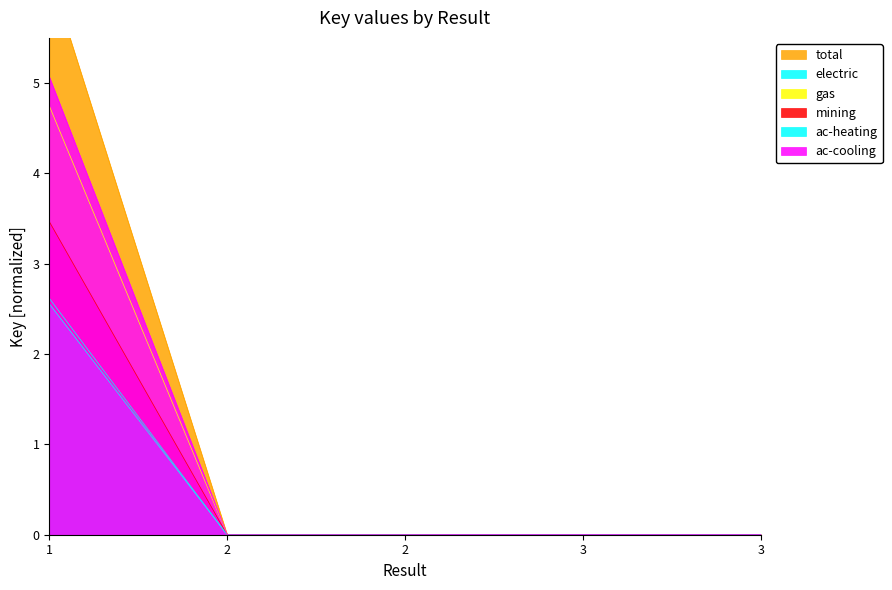

What is the change in value from 1 to 2?

-3.5